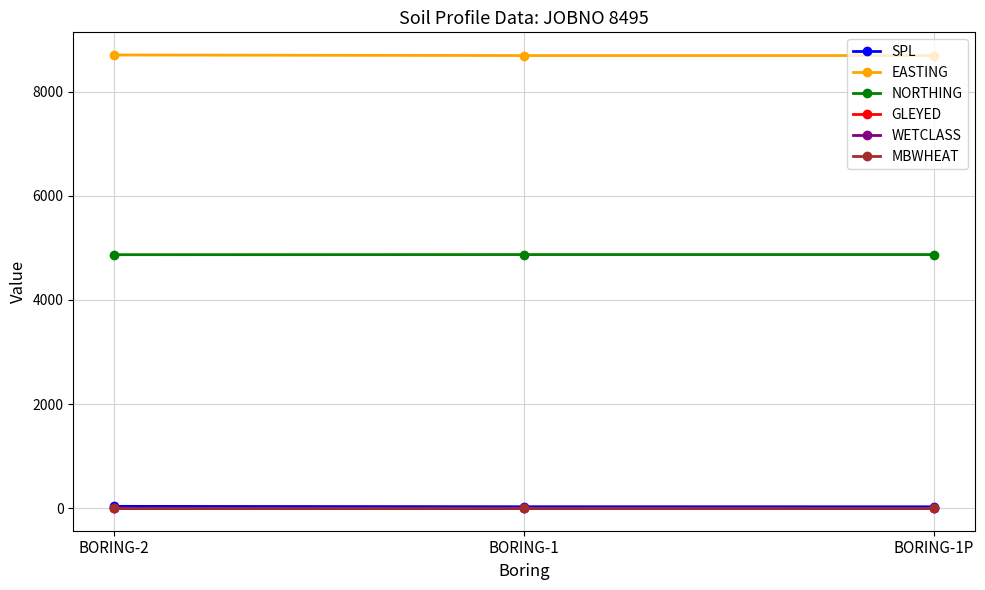

What is the total value across all series at BORING-1?

13599